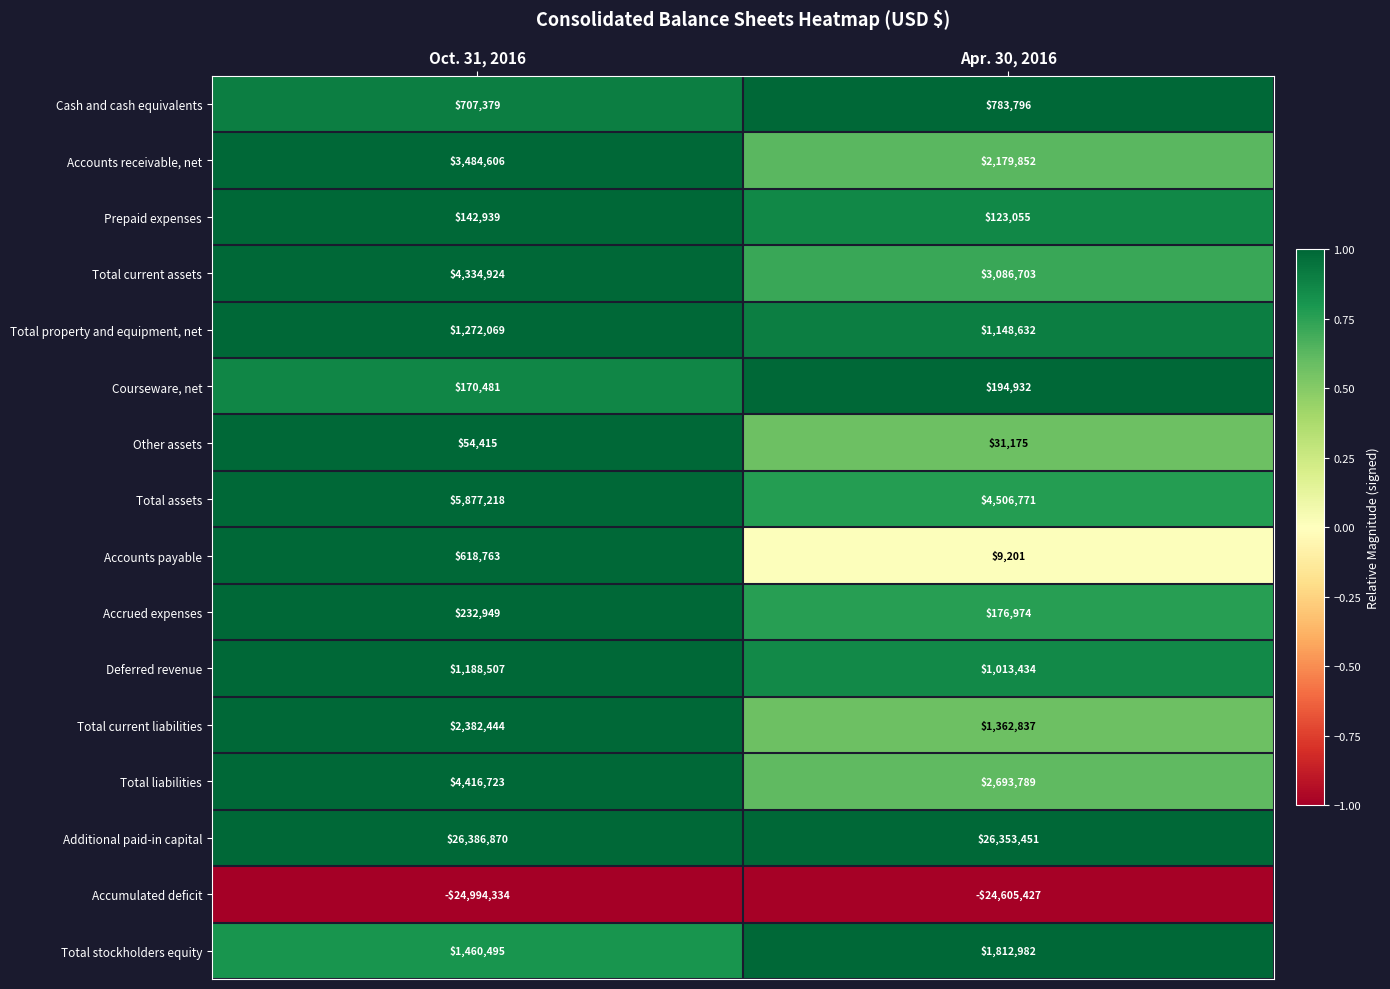

Is it true that Accounts payable equals 9201 at Apr. 30, 2016?

True